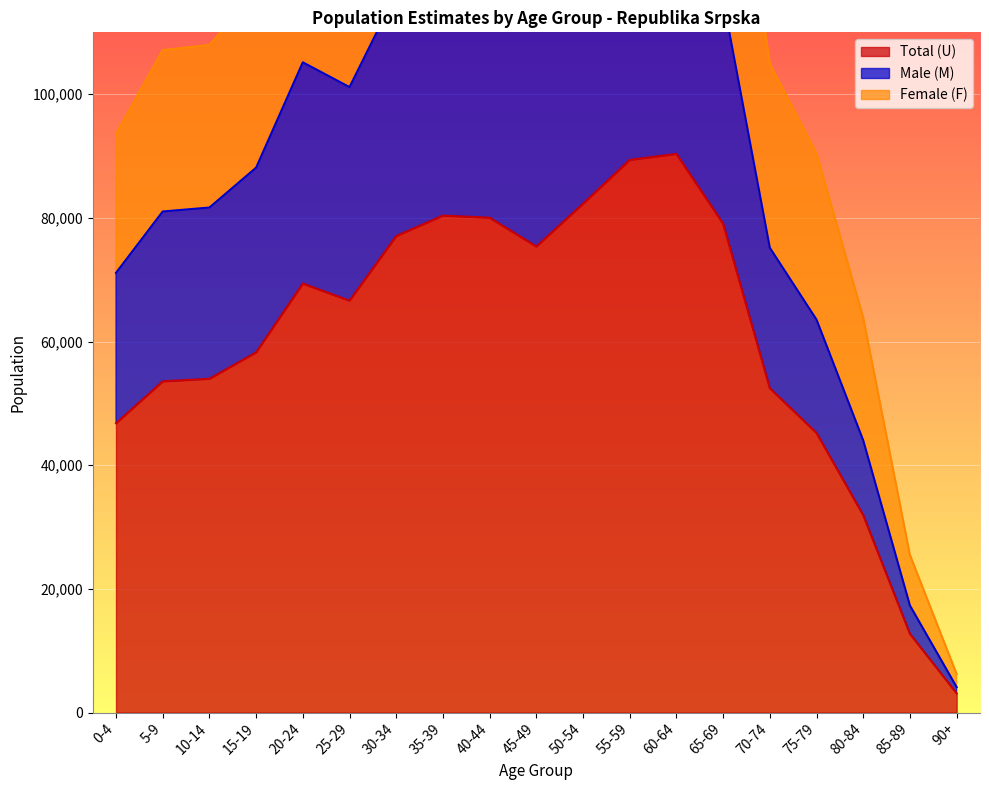

List the labels in order of Female (F) value, largest first.

60-64, 55-59, 50-54, 35-39, 40-44, 65-69, 30-34, 45-49, 20-24, 25-29, 15-19, 10-14, 5-9, 70-74, 0-4, 75-79, 80-84, 85-89, 90+